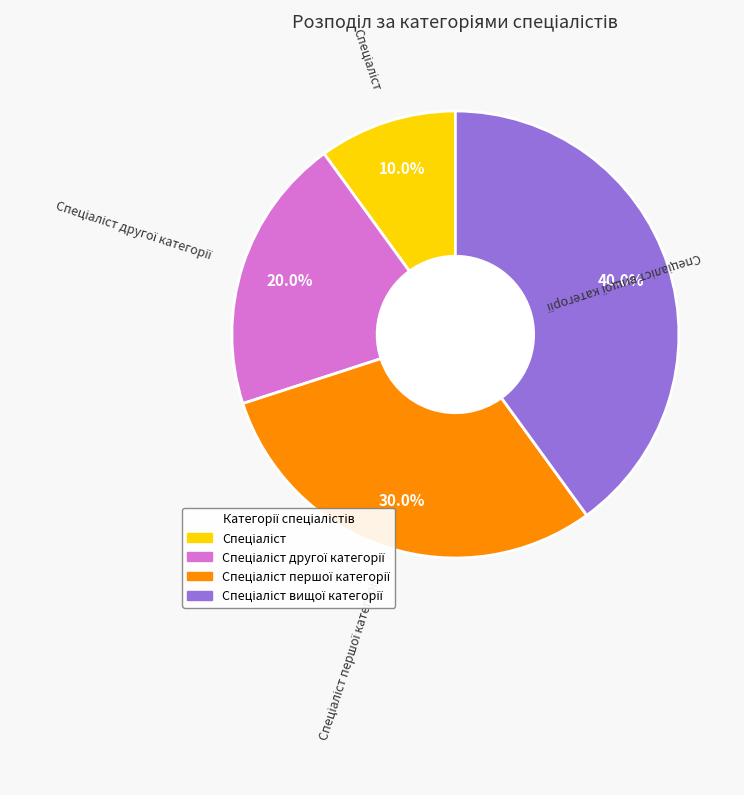

Count the number of slices in the pie.

4